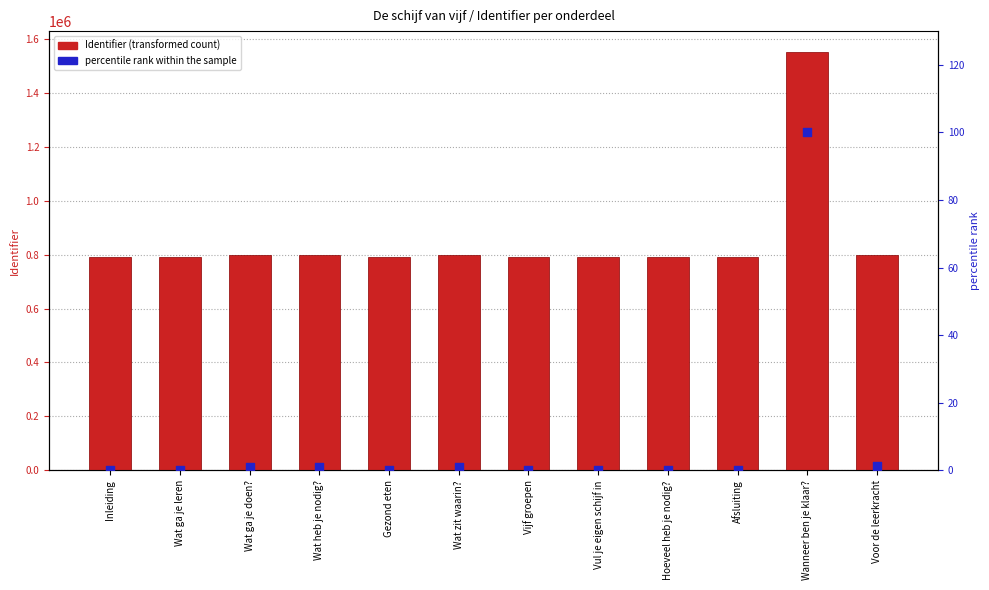

At which category is the sum across all series the highest?

Wanneer ben je klaar?